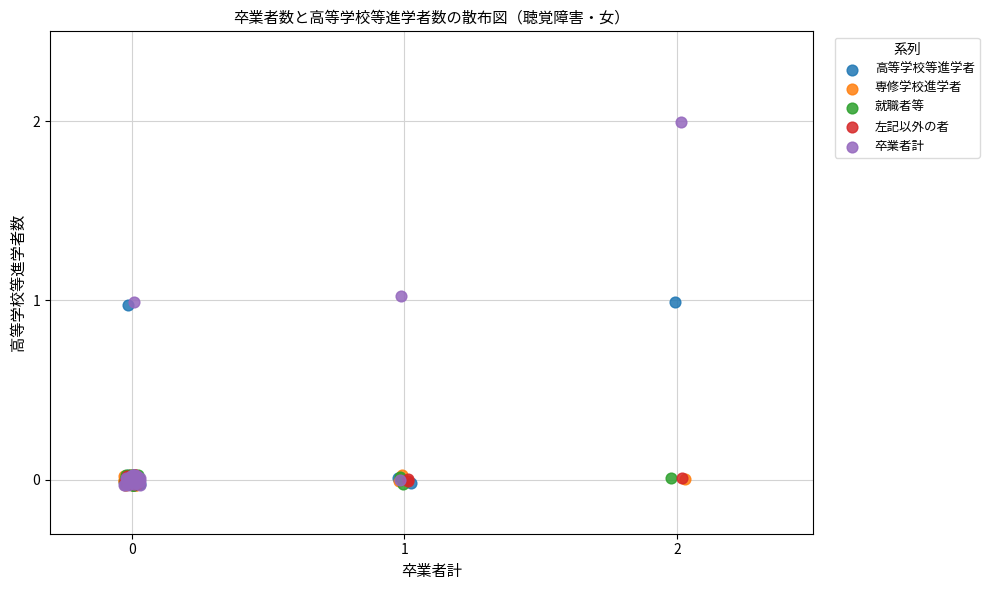

Which series has the largest Y range (max minus min)?

卒業者計